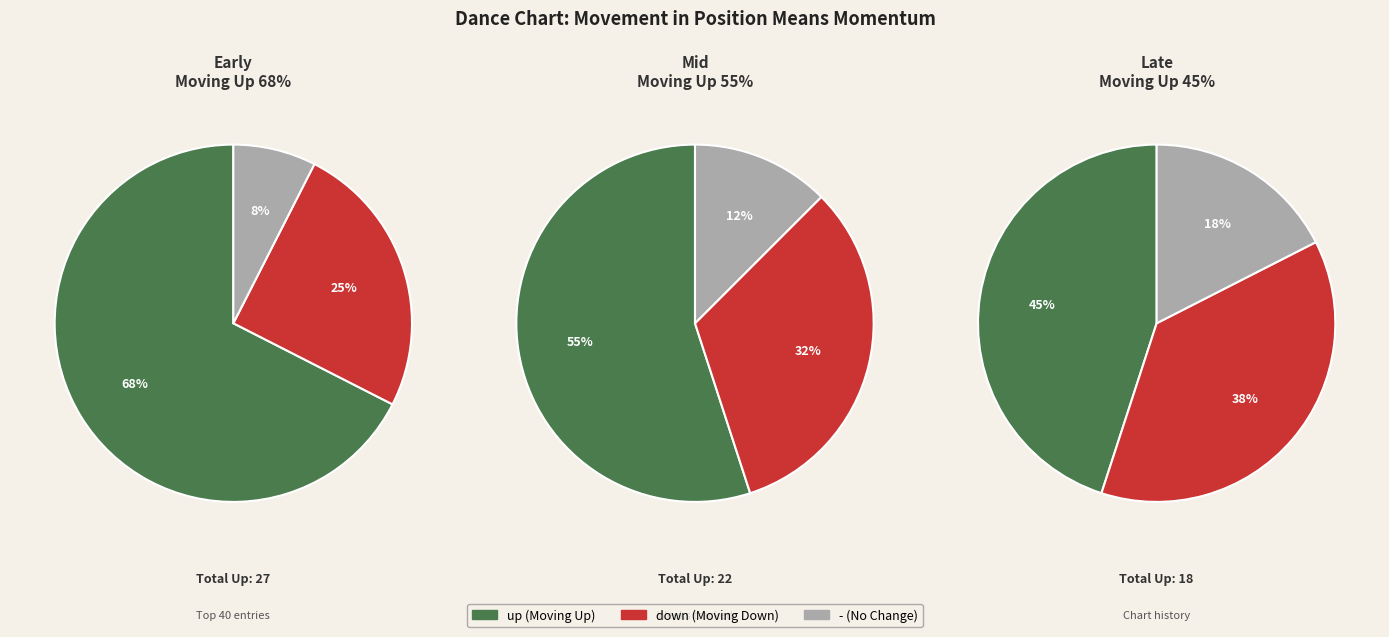

Combined, do - and up account for over 50%?

Yes